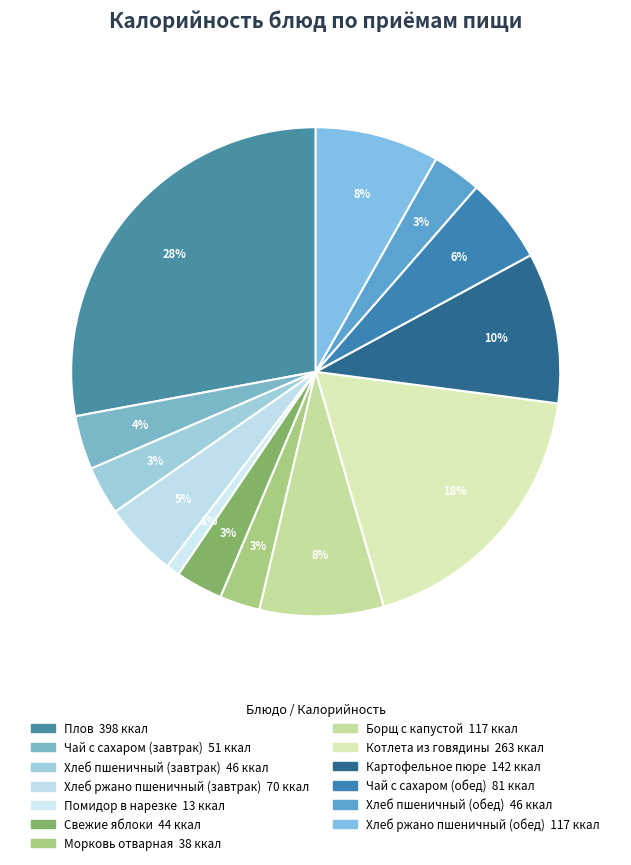

How many segments does this pie chart have?

13